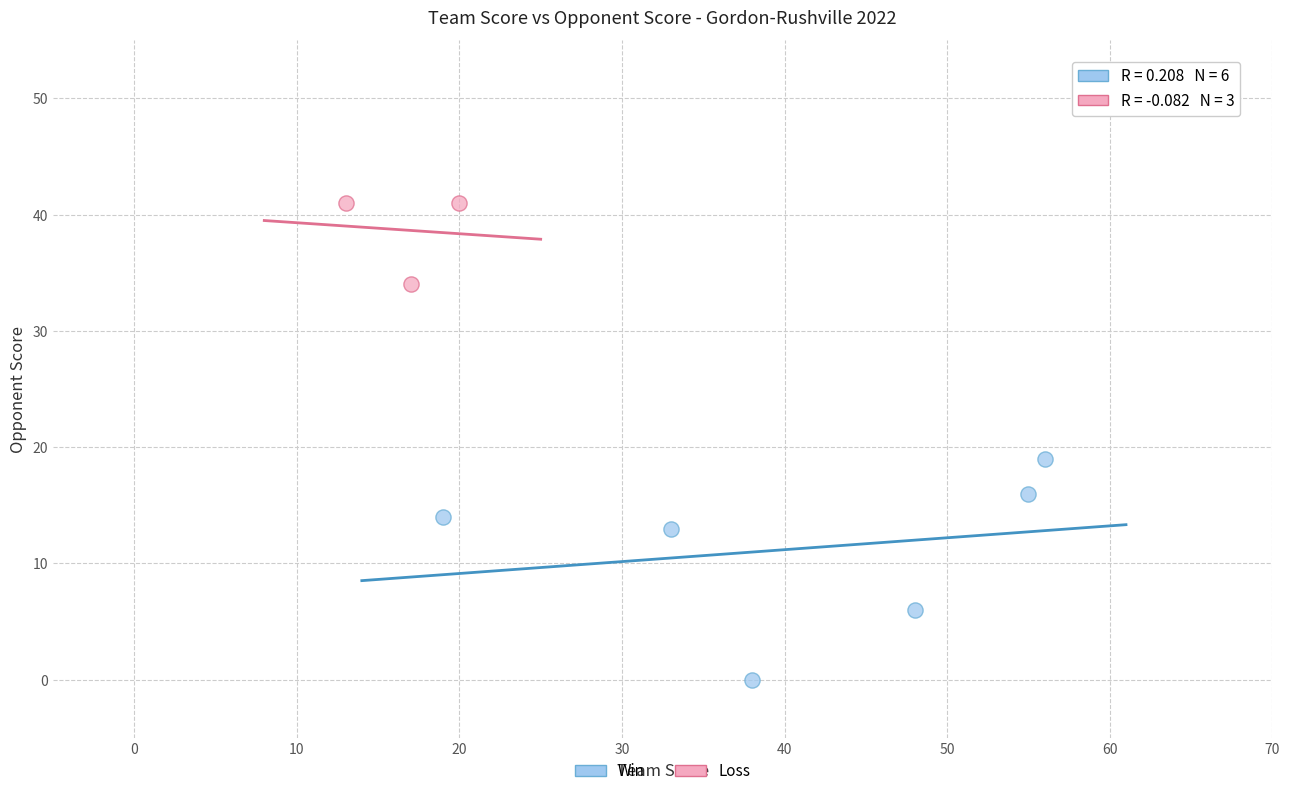

Which series reaches the maximum Y coordinate?

Loss